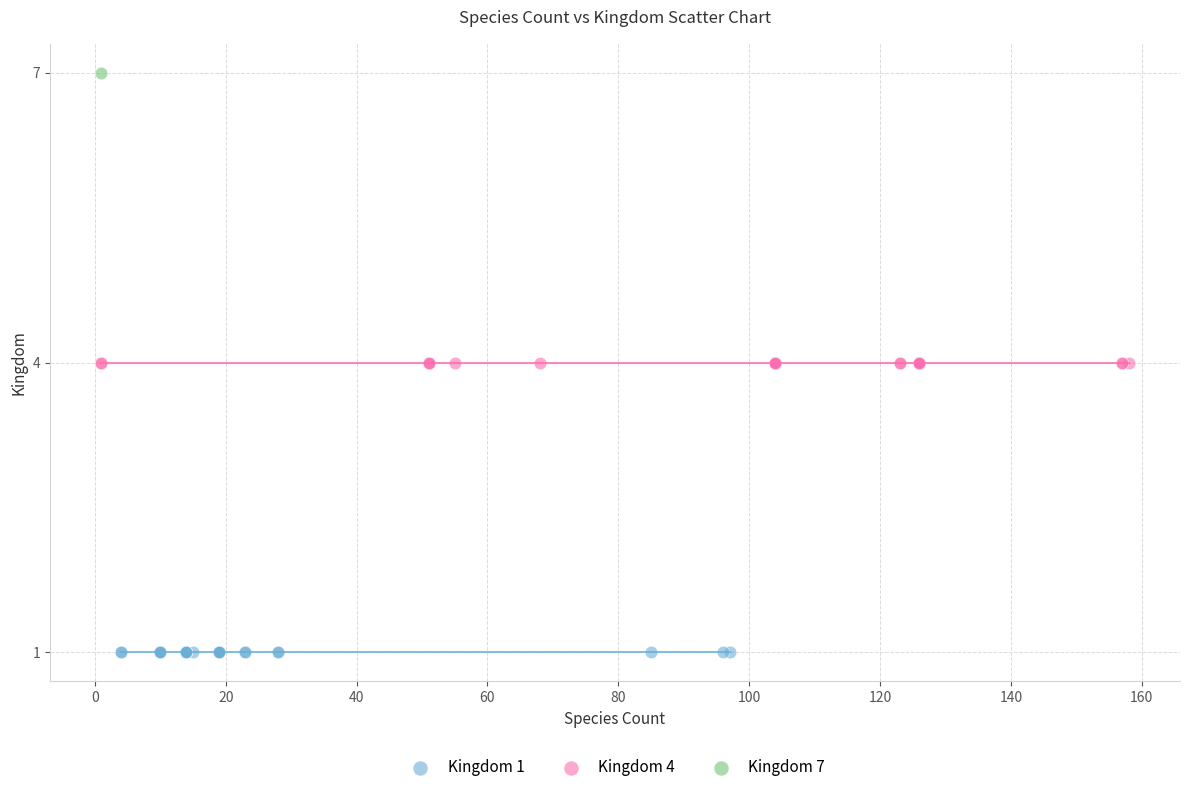

What are all the series names shown in the legend?

Kingdom 1, Kingdom 4, Kingdom 7